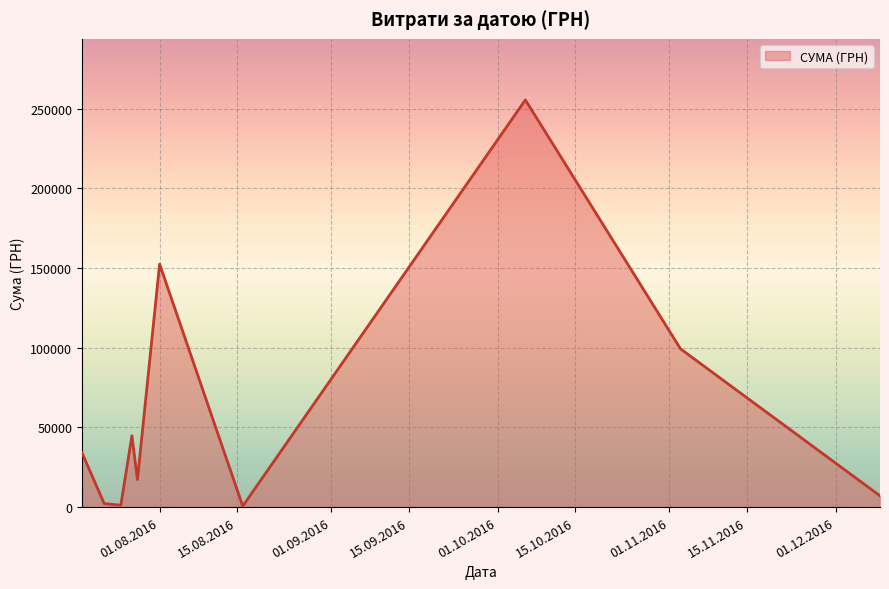

How many interior local peaks (higher than both neighbors) does the data have?

3